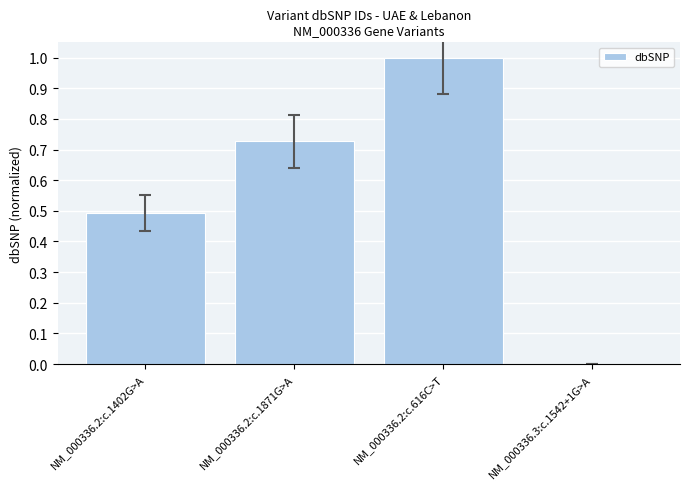

Is it true that the value at NM_000336.2:c.616C>T is 0.3?

False